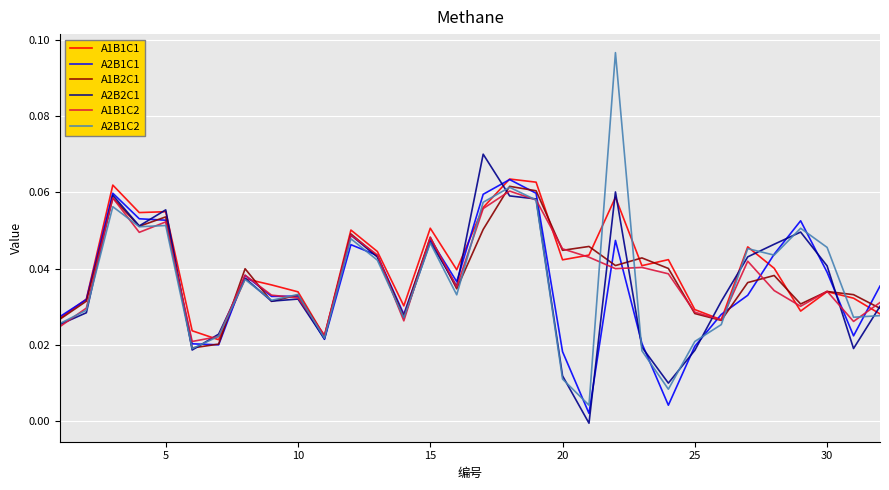

Which series has the largest range (max minus min)?

A2B1C2